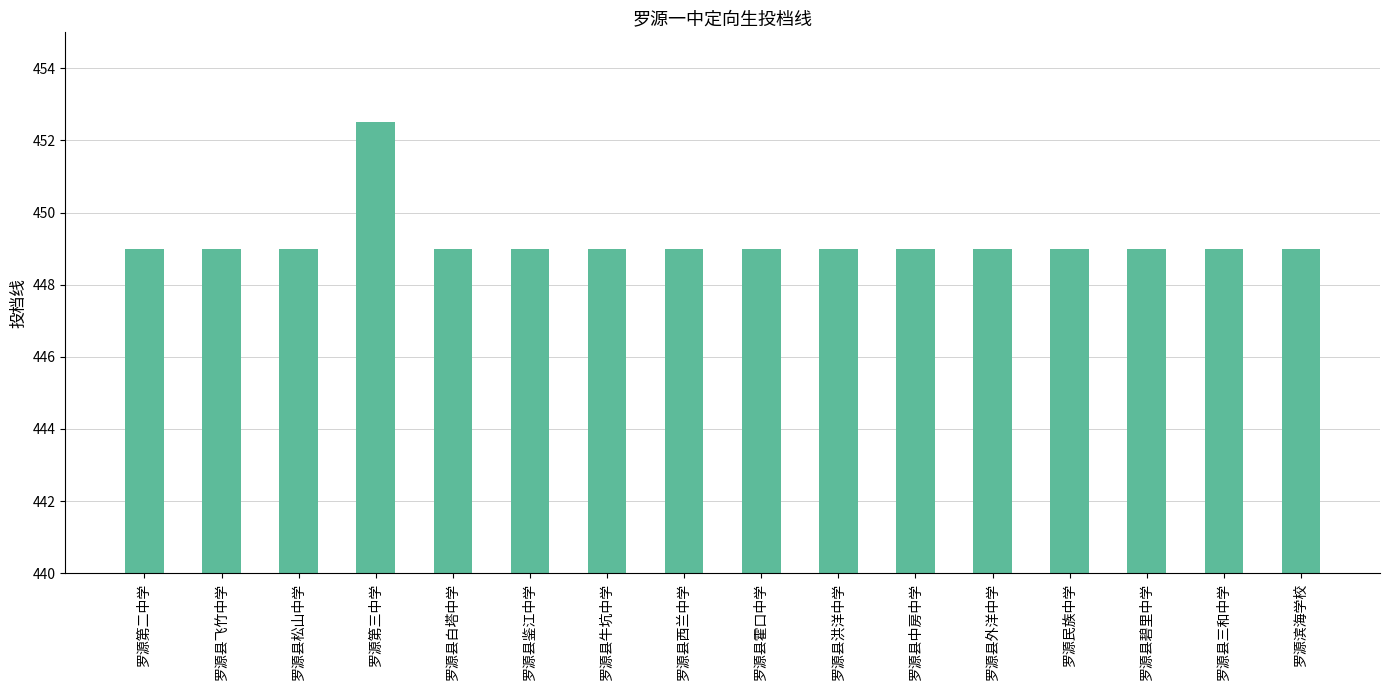

What is the label of the 14th bar from the right?

罗源县松山中学